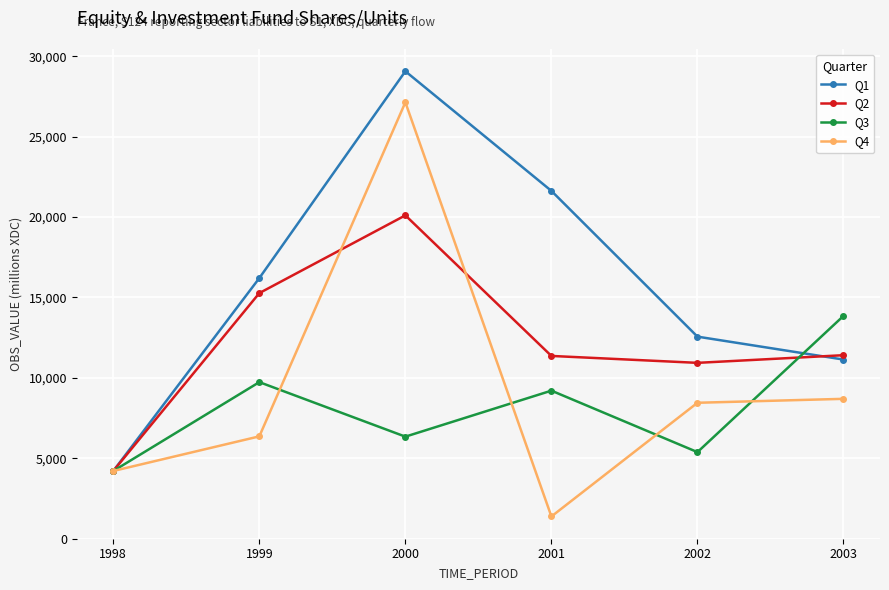

At which label is Q1 closest to 16635?

1999